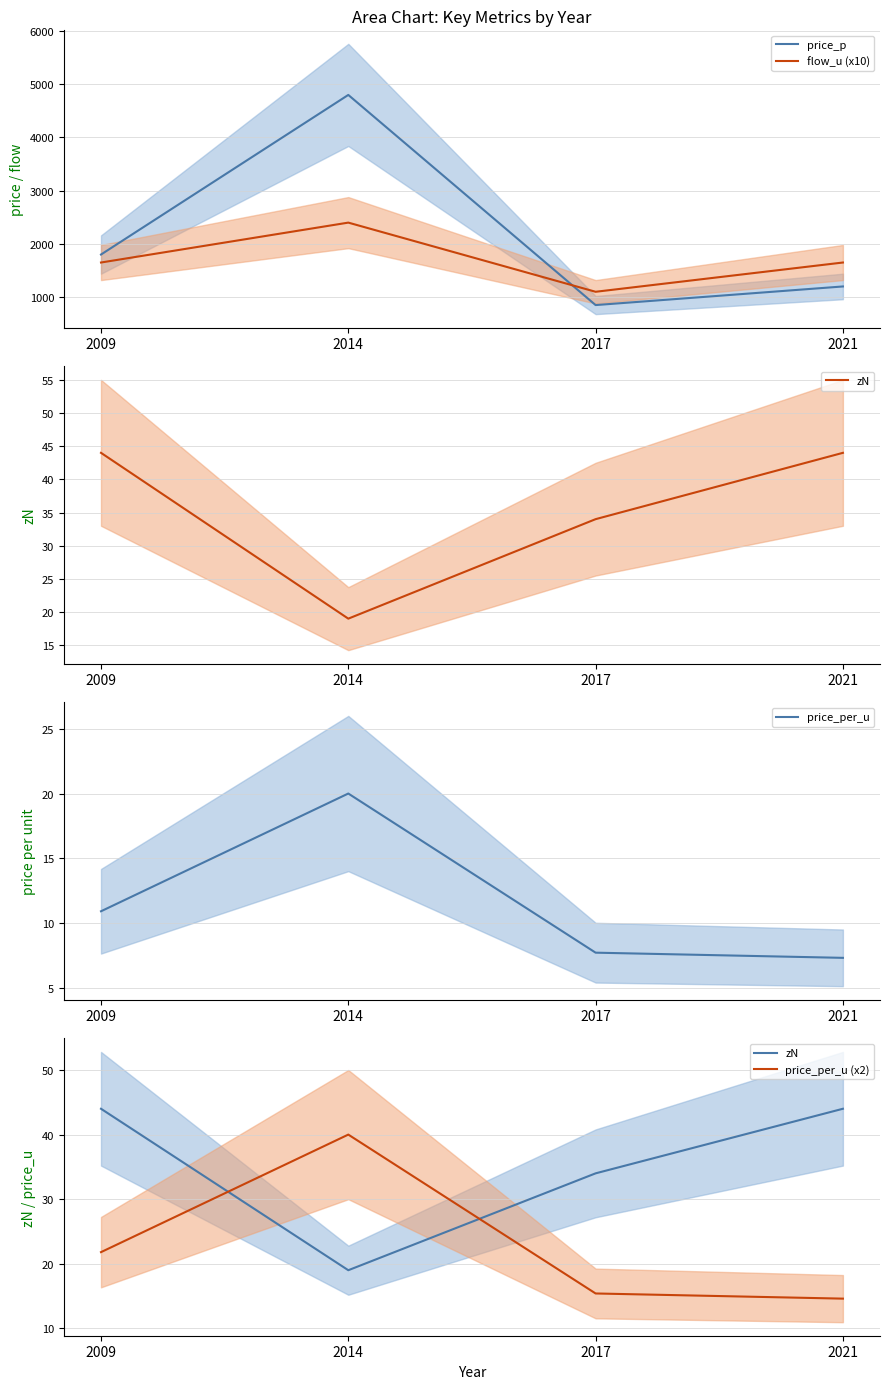

At which category does the chart reach its minimum across all series?

2021